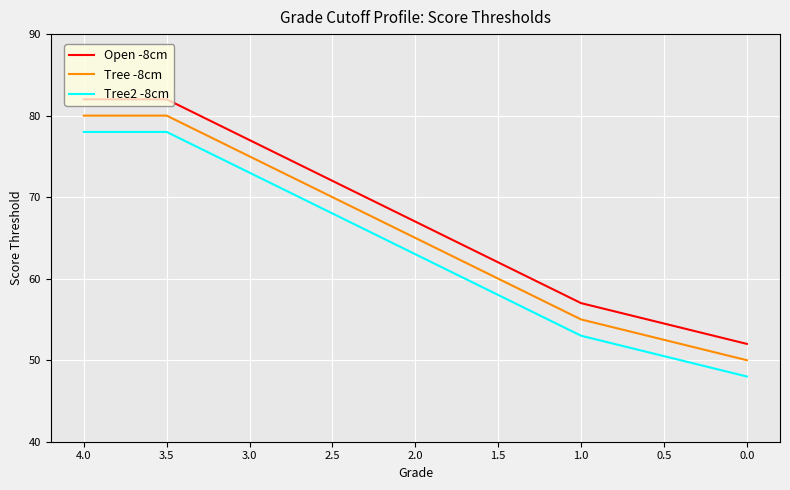

List the series in order of their overall mean, highest first.

Open -8cm, Tree -8cm, Tree2 -8cm